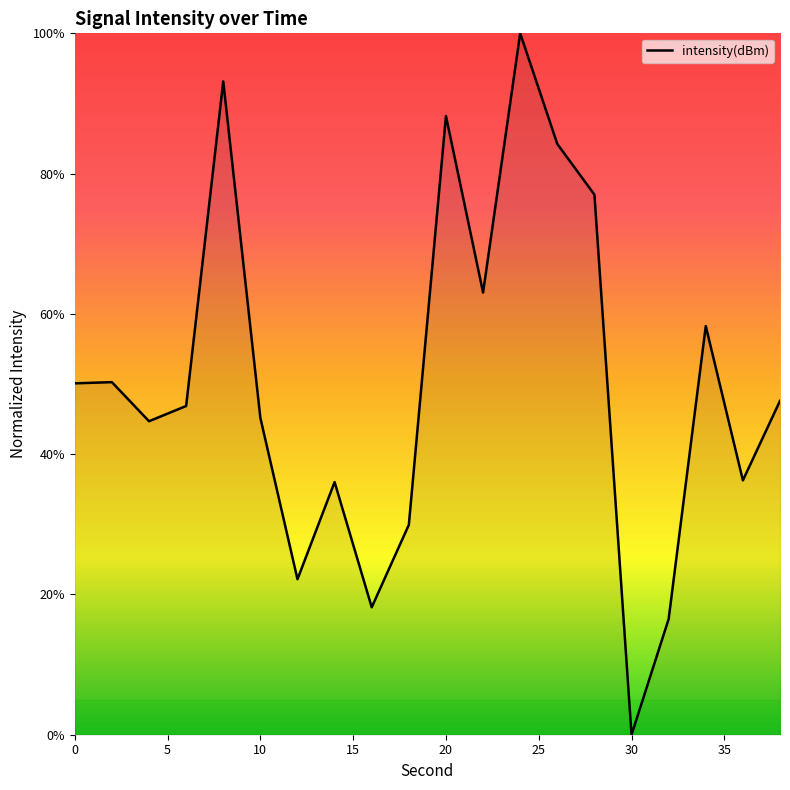

What is the difference between the maximum and minimum values?

100.0